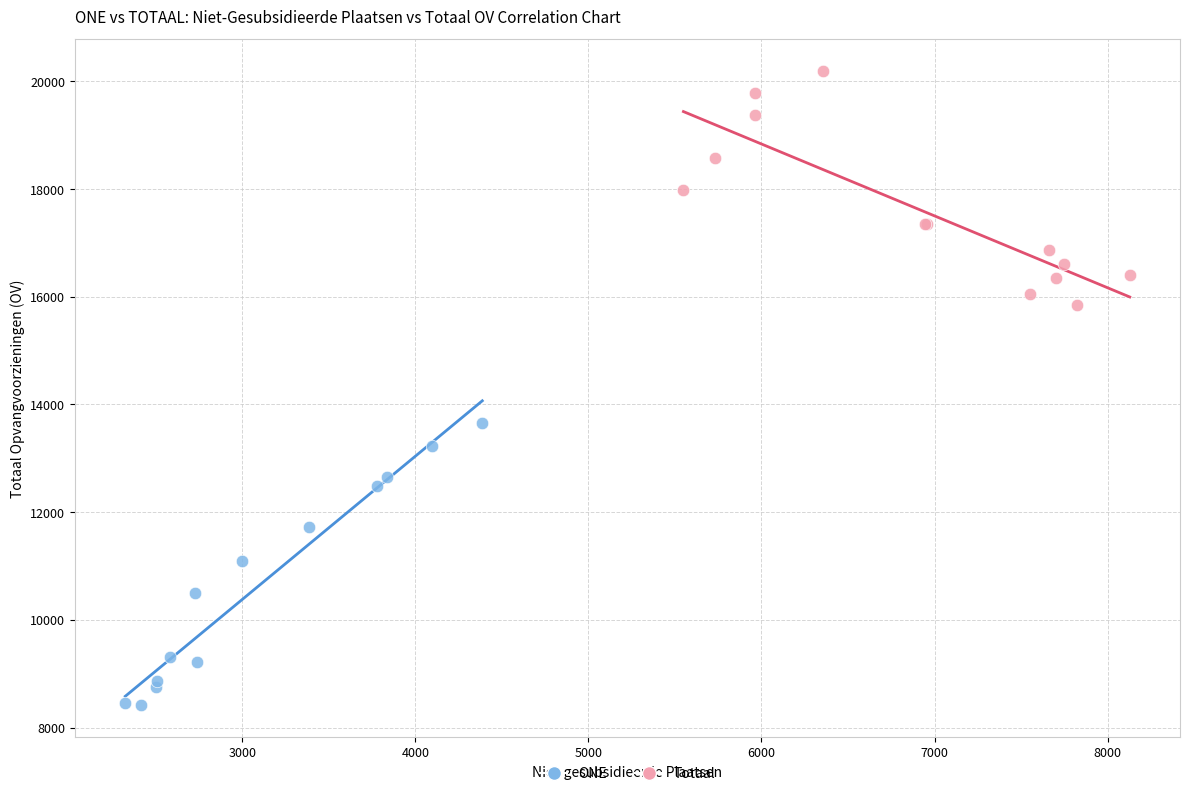

Which series has the largest Y range (max minus min)?

ONE